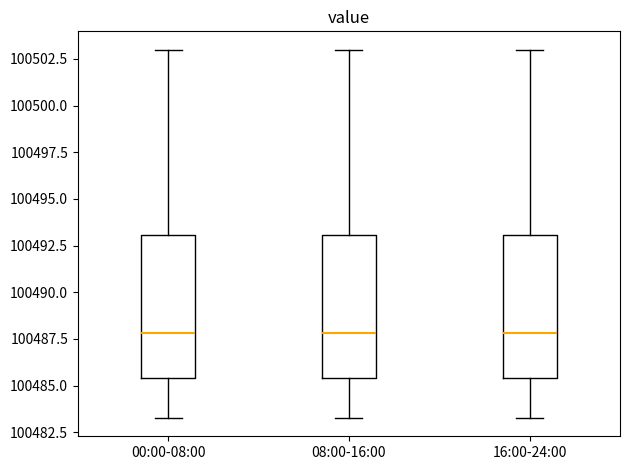

Reading left to right, read every box against the y-axis: the position of its median line, the range the box covers, and the ends of its whiskers. The values are not printed on the chart, so give them approximately, as read against the axis.

00:00-08:00: median 100488.0, box 100485.5 to 100493.0, whiskers 100483.5 to 100503.0
08:00-16:00: median 100488.0, box 100485.5 to 100493.0, whiskers 100483.5 to 100503.0
16:00-24:00: median 100488.0, box 100485.5 to 100493.0, whiskers 100483.5 to 100503.0